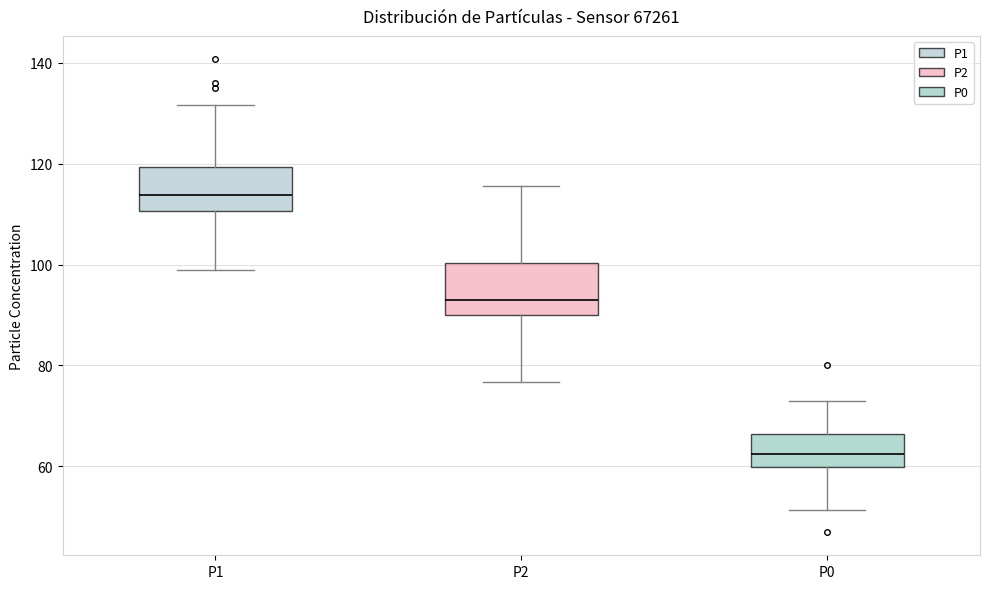

Reading left to right, transcribe this box plot: for each box, give where its median line is, the range the box spans, and where its two whiskers end, as read against the y-axis. The values are not printed on the chart, so give them approximately, as read against the axis.

P1: median 114, box 110 to 120, whiskers 100 to 132
P2: median 94, box 90 to 100, whiskers 76 to 116
P0: median 62, box 60 to 66, whiskers 52 to 74